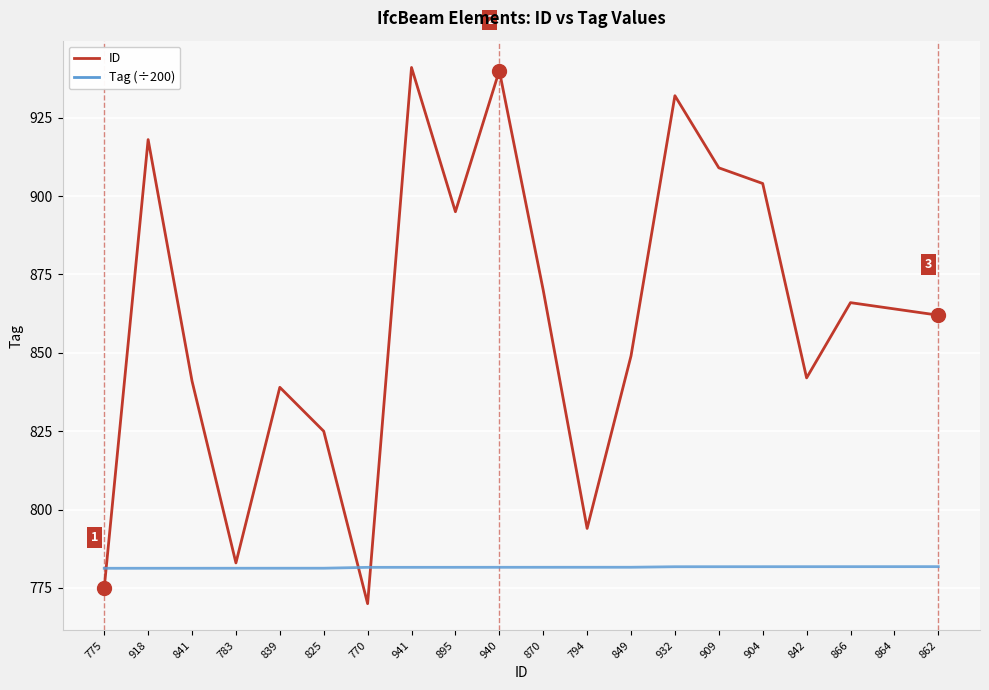

What is the maximum value for ID?

941.0